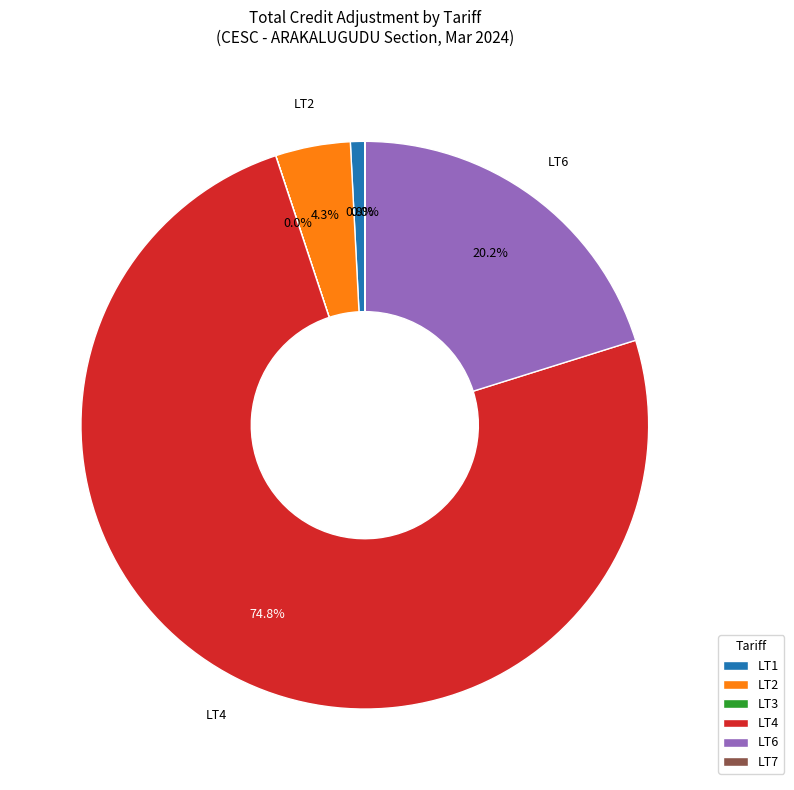

What percentage is the LT4 slice, to the nearest percent?

75%